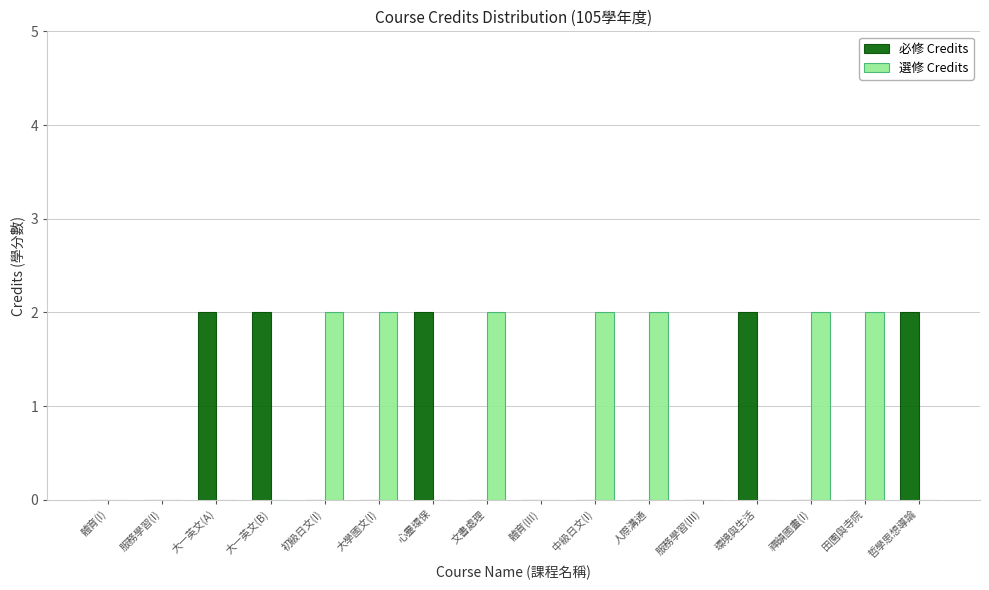

What is the sum of the 選修 Credits values at 文書處理 and 人際溝通?

4